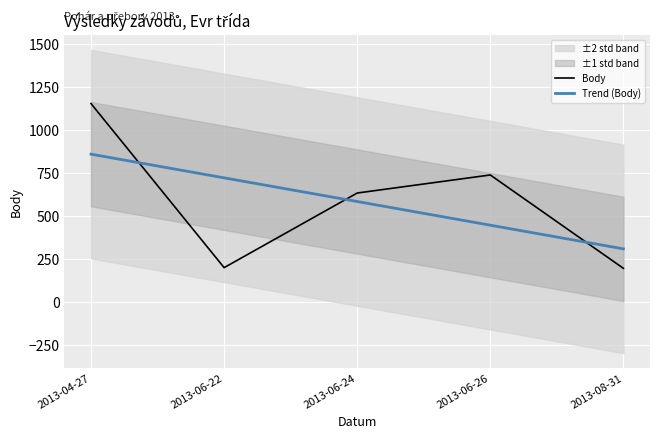

What is the average value of the Trend (Body) series?

586.6